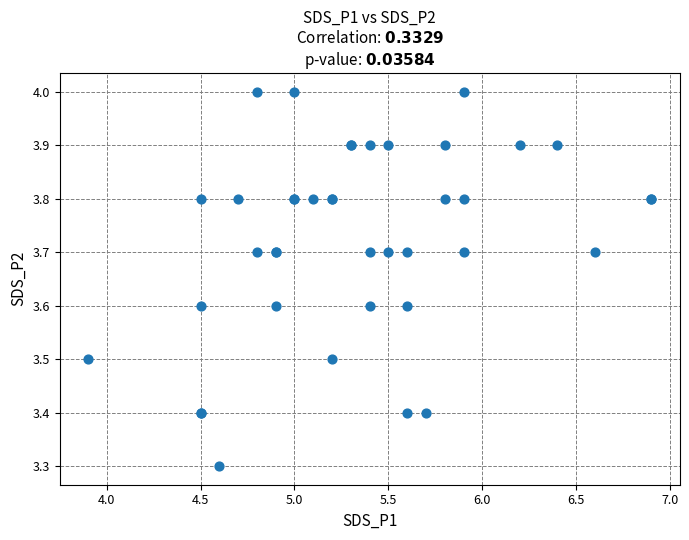

What Y value in the scatter plot is closest to 3?

3.3